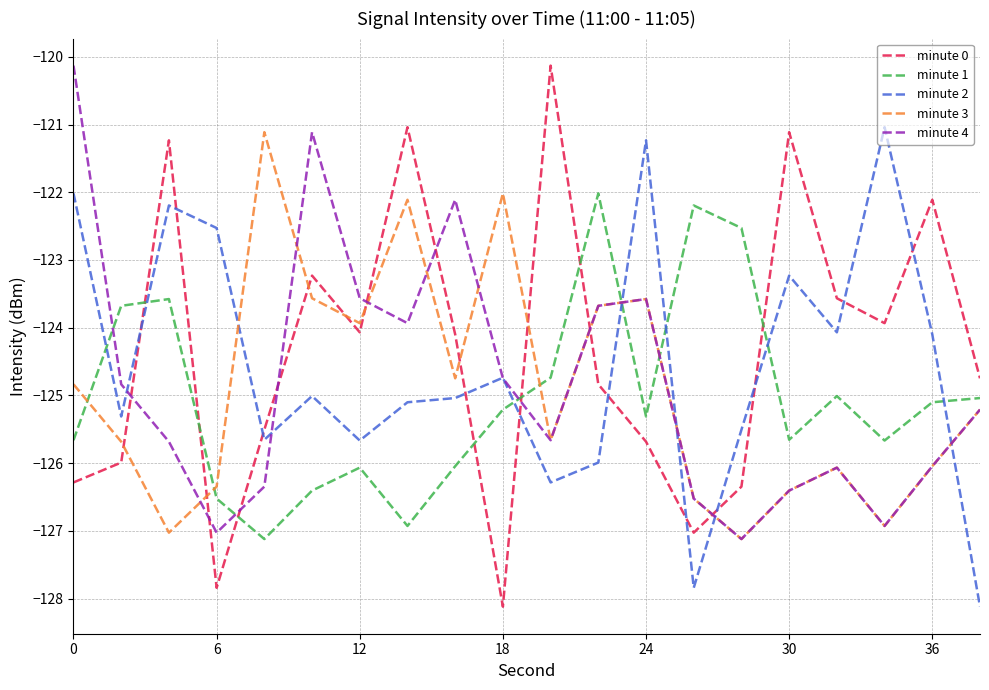

At how many categories does at least one series exceed -127?

20